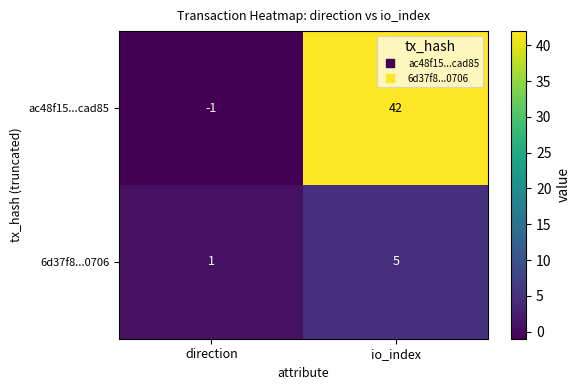

Reading right to left, what are all the values shown in this chart?

ac48f15...cad85: io_index=42	direction=-1
6d37f8...0706: io_index=5	direction=1